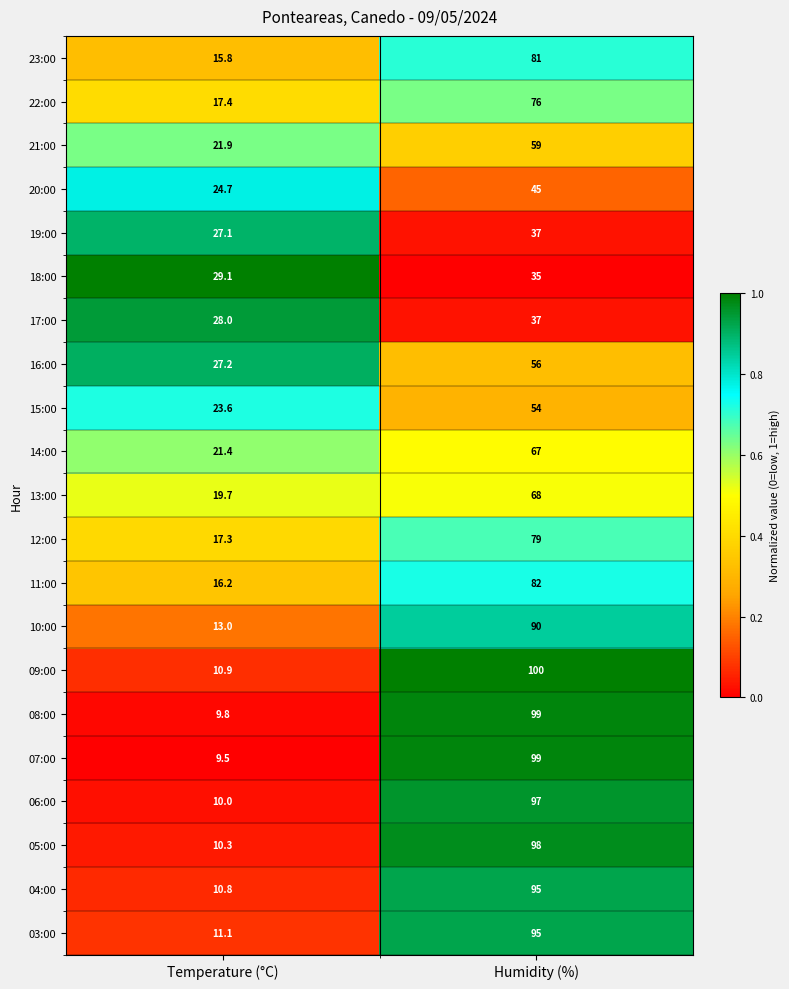

The value of 19:00 at Temperature (°C) is 18.5. True or false?

False